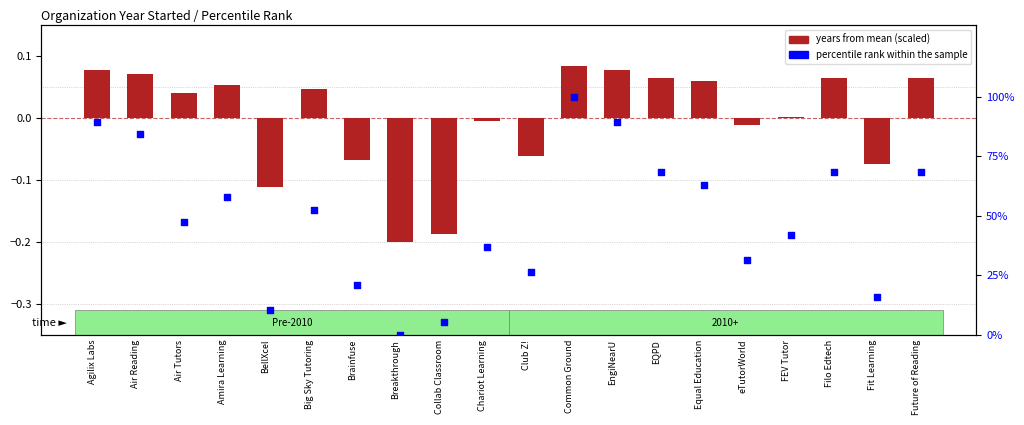

Which series has the largest Y range (max minus min)?

percentile rank within the sample